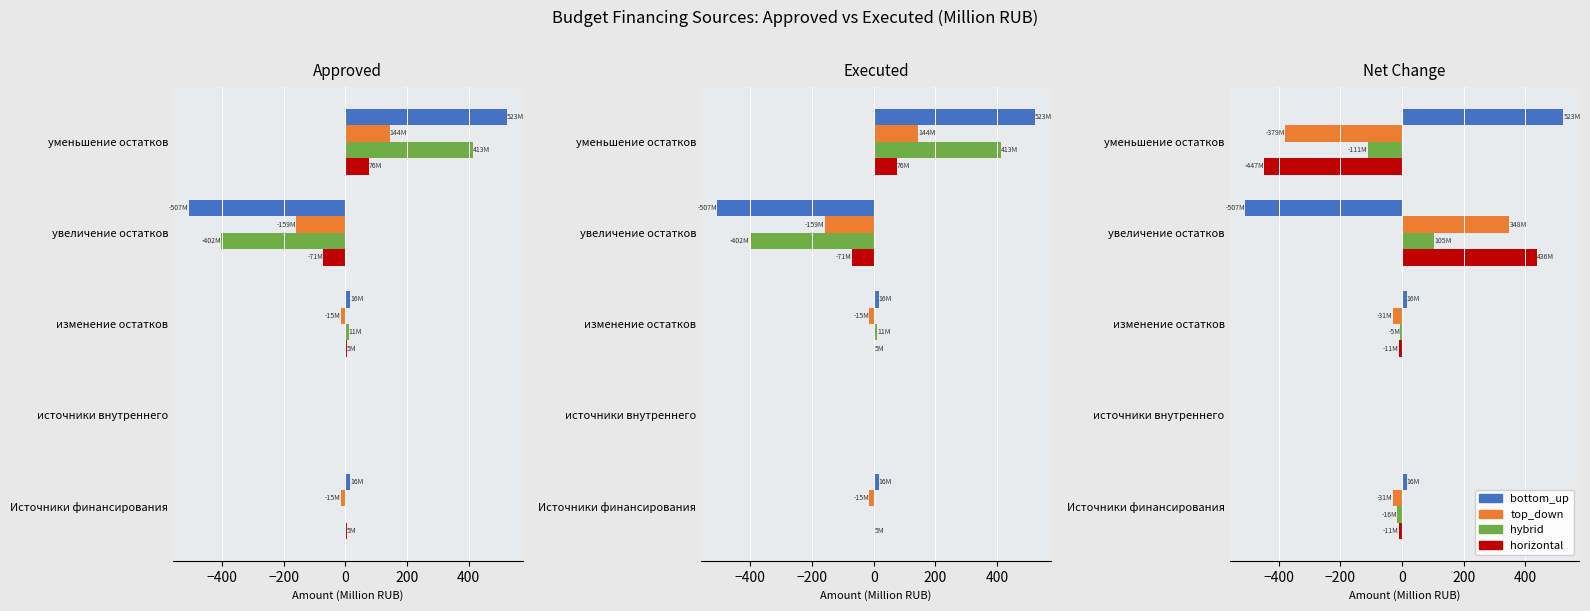

How many values in the horizontal series are below -10?

3